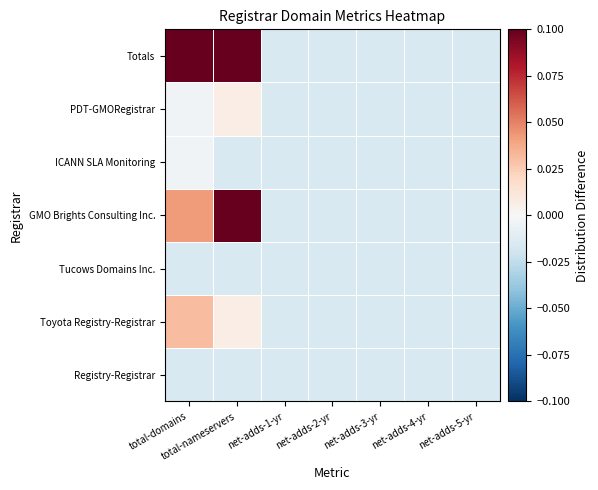

Reading left to right, transcribe all the data shown in this chart.

Registry-Registrar: total-domains=-0.0	total-nameservers=-0.0	net-adds-1-yr=-0.0	net-adds-2-yr=-0.0	net-adds-3-yr=-0.0	net-adds-4-yr=-0.0	net-adds-5-yr=-0.0
Toyota Registry-Registrar: total-domains=0.0	total-nameservers=0.0	net-adds-1-yr=-0.0	net-adds-2-yr=-0.0	net-adds-3-yr=-0.0	net-adds-4-yr=-0.0	net-adds-5-yr=-0.0
Tucows Domains Inc.: total-domains=-0.0	total-nameservers=-0.0	net-adds-1-yr=-0.0	net-adds-2-yr=-0.0	net-adds-3-yr=-0.0	net-adds-4-yr=-0.0	net-adds-5-yr=-0.0
GMO Brights Consulting Inc.: total-domains=0.0	total-nameservers=0.1	net-adds-1-yr=-0.0	net-adds-2-yr=-0.0	net-adds-3-yr=-0.0	net-adds-4-yr=-0.0	net-adds-5-yr=-0.0
ICANN SLA Monitoring: total-domains=-0.0	total-nameservers=-0.0	net-adds-1-yr=-0.0	net-adds-2-yr=-0.0	net-adds-3-yr=-0.0	net-adds-4-yr=-0.0	net-adds-5-yr=-0.0
PDT-GMORegistrar: total-domains=-0.0	total-nameservers=0.0	net-adds-1-yr=-0.0	net-adds-2-yr=-0.0	net-adds-3-yr=-0.0	net-adds-4-yr=-0.0	net-adds-5-yr=-0.0
Totals: total-domains=0.1	total-nameservers=0.1	net-adds-1-yr=-0.0	net-adds-2-yr=-0.0	net-adds-3-yr=-0.0	net-adds-4-yr=-0.0	net-adds-5-yr=-0.0